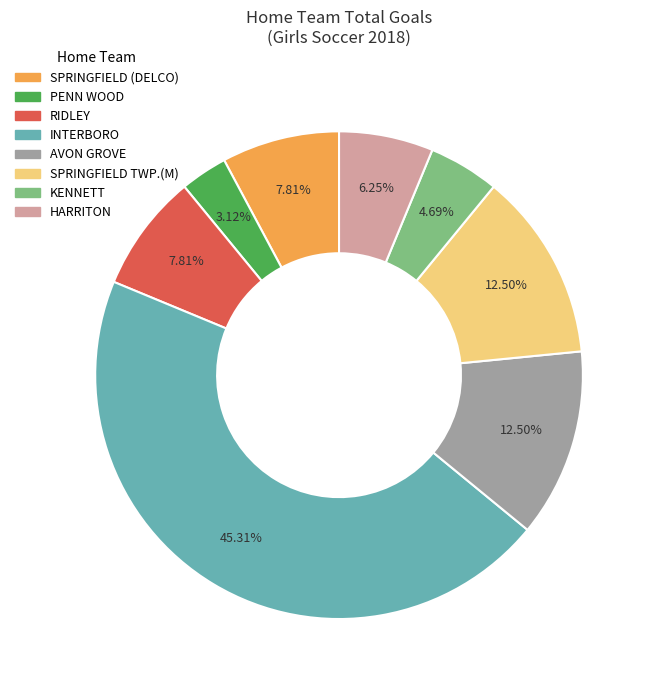

Is it true that KENNETT is 12% of the pie?

False